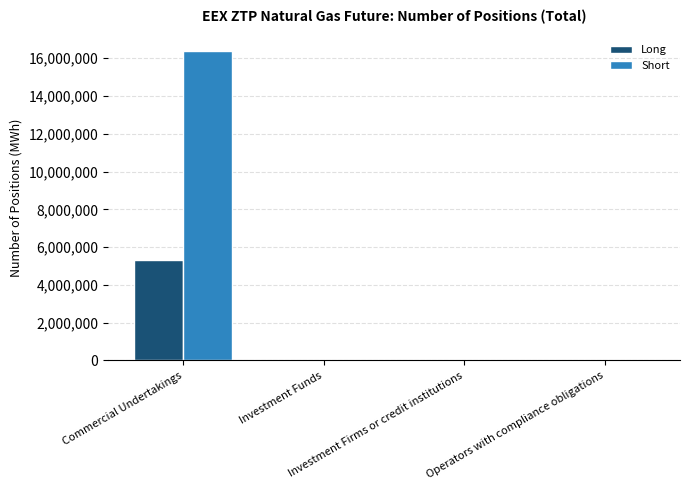

At which category is the sum across all series the highest?

Commercial Undertakings